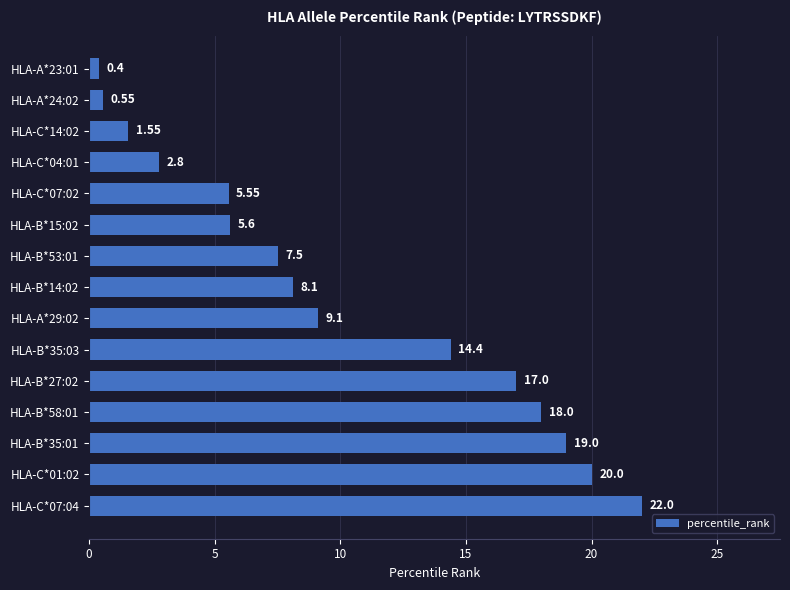

What is the change in value from HLA-A*23:01 to HLA-B*53:01?

+7.1